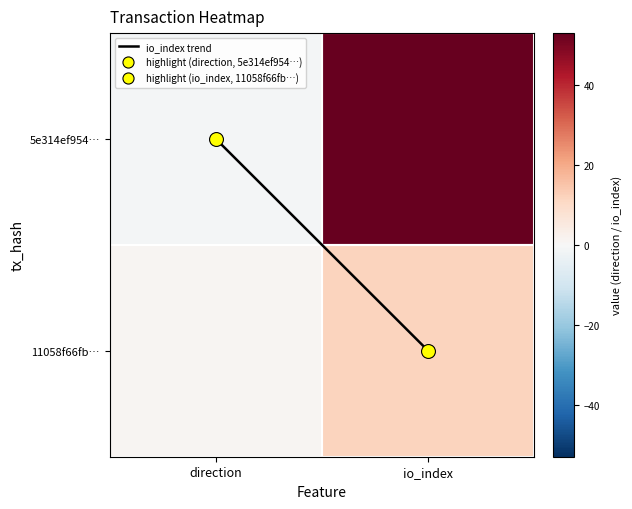

What is the greatest value displayed?

53